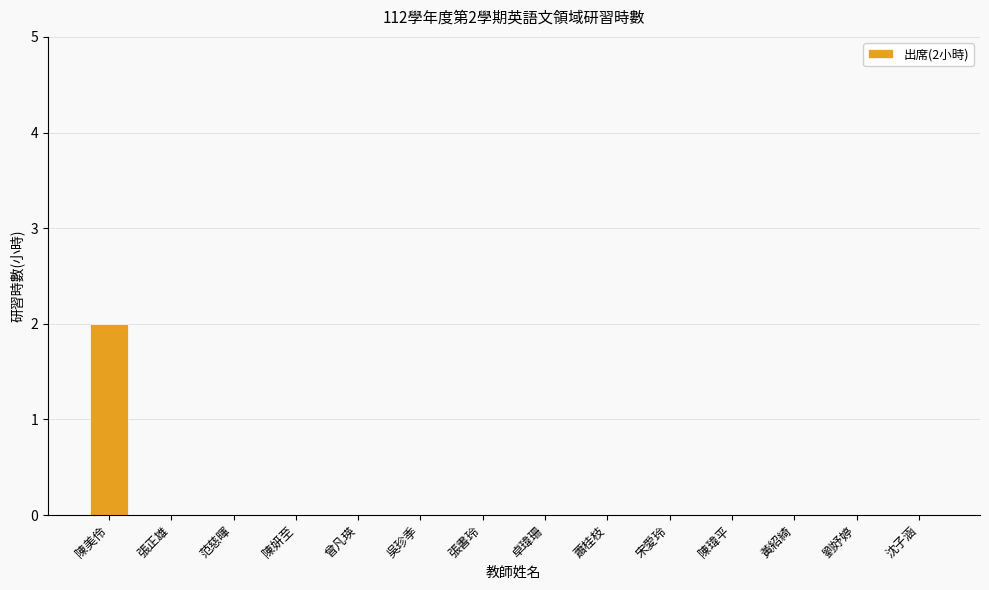

The value at 宋愛玲 is 0. True or false?

True